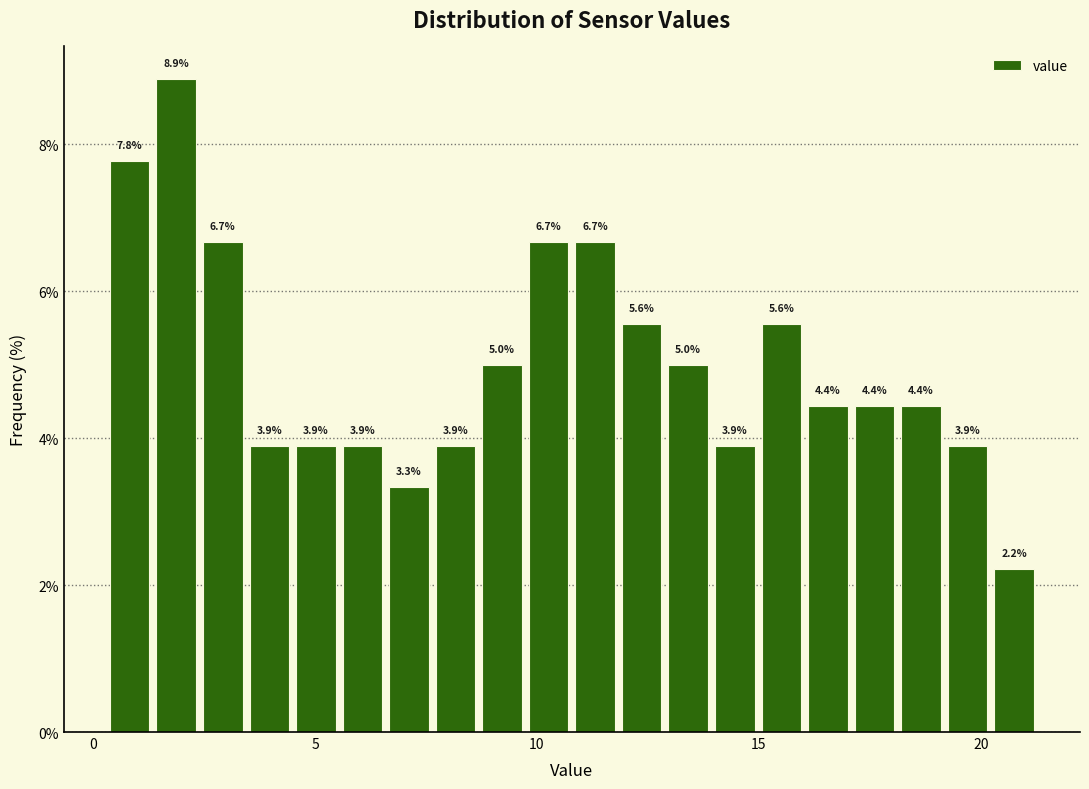

Around what value on the x-axis is the tallest bar? Give the approximate position of its centre, as read against the axis.

2.0